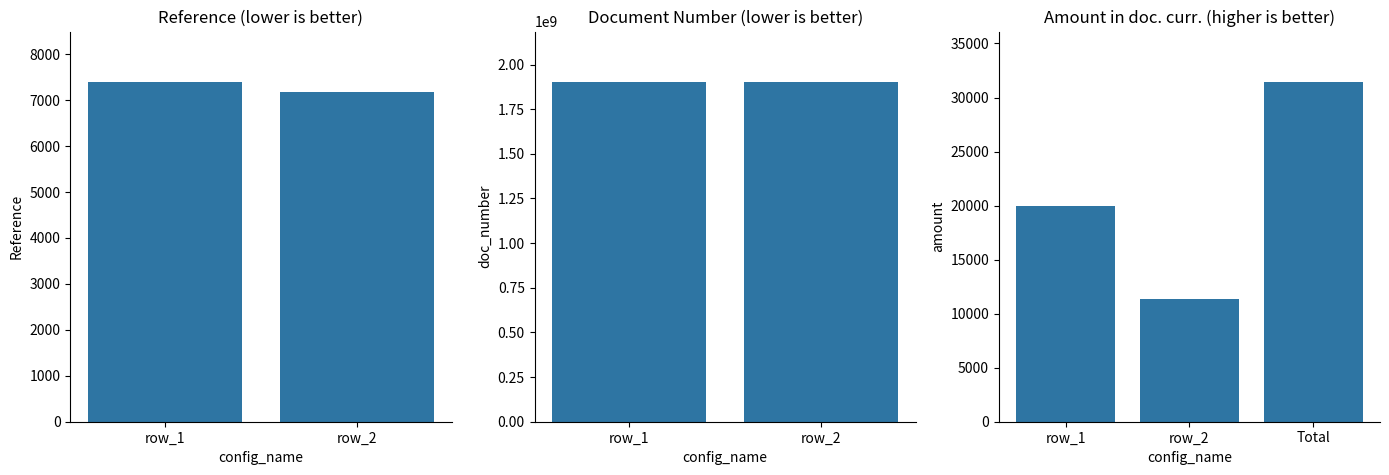

Which label corresponds to the largest value in the chart?

Total